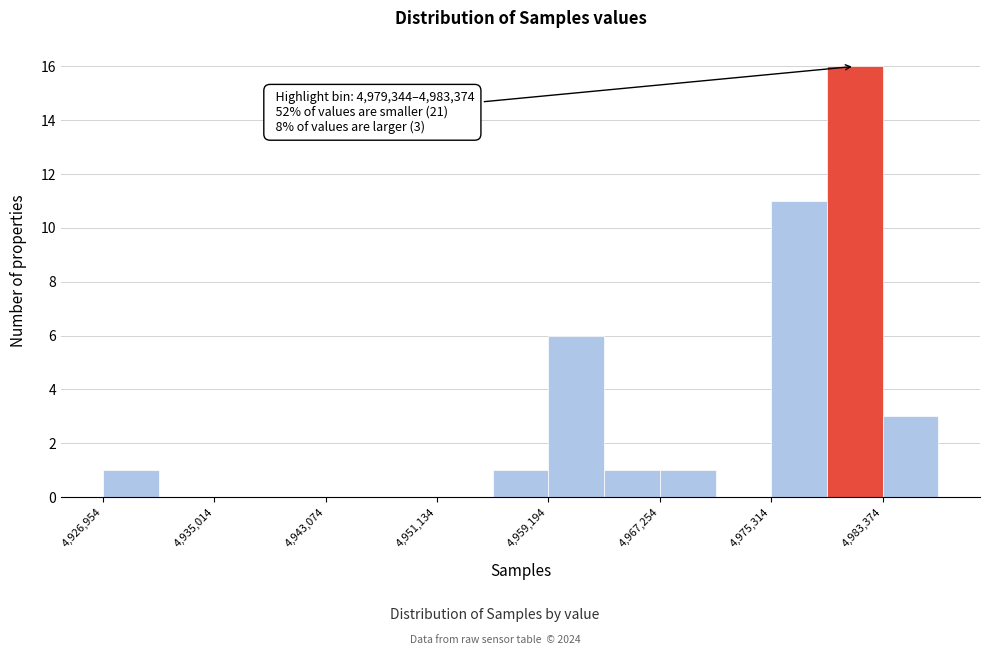

Over which range of the x-axis is the bar tallest?

4979000 to 4983000